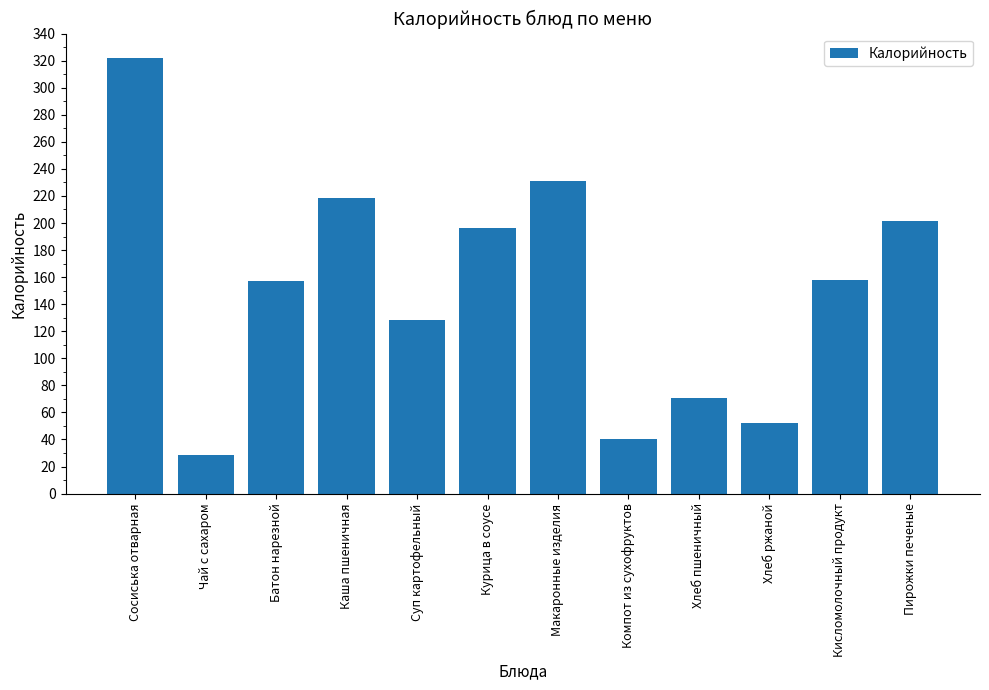

Where does the data first go above 158?

Сосиська отварная